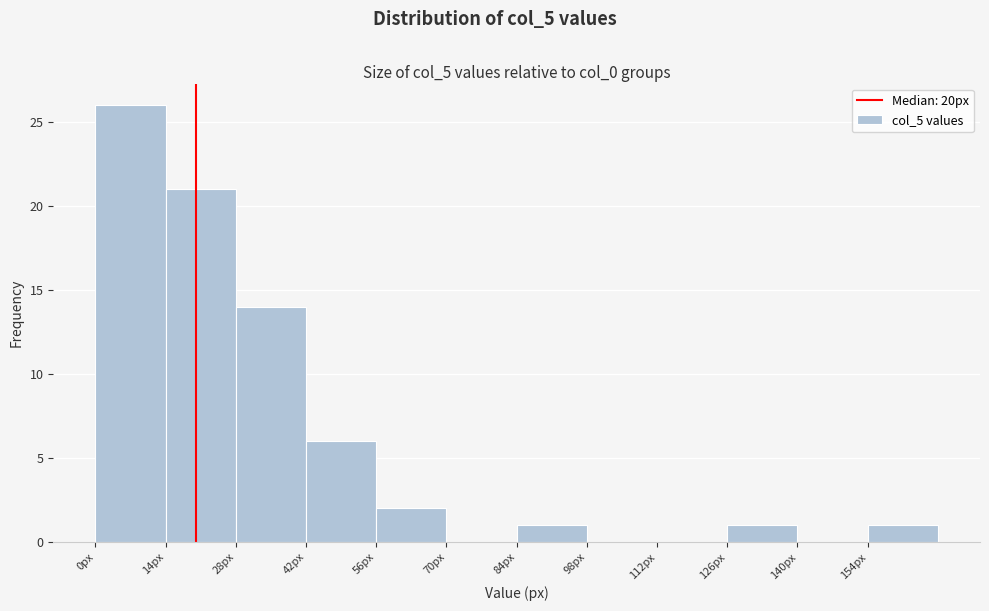

What is the height of the bar covering 154 to 168 on the x-axis? The values are not printed on the chart, so give them approximately, as read against the axis.

1